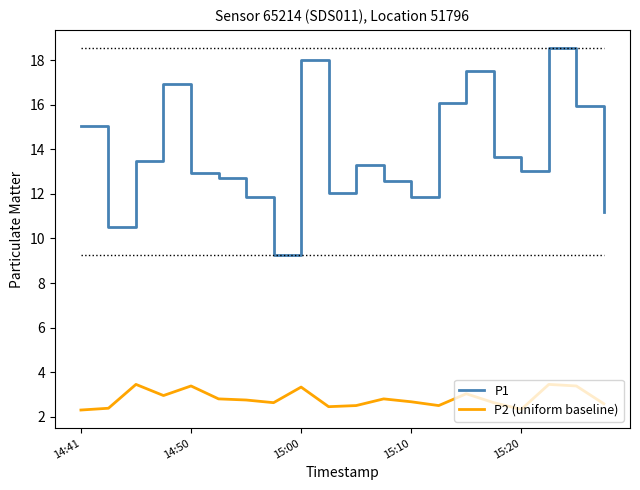

Which series has the widest spread of values?

P1